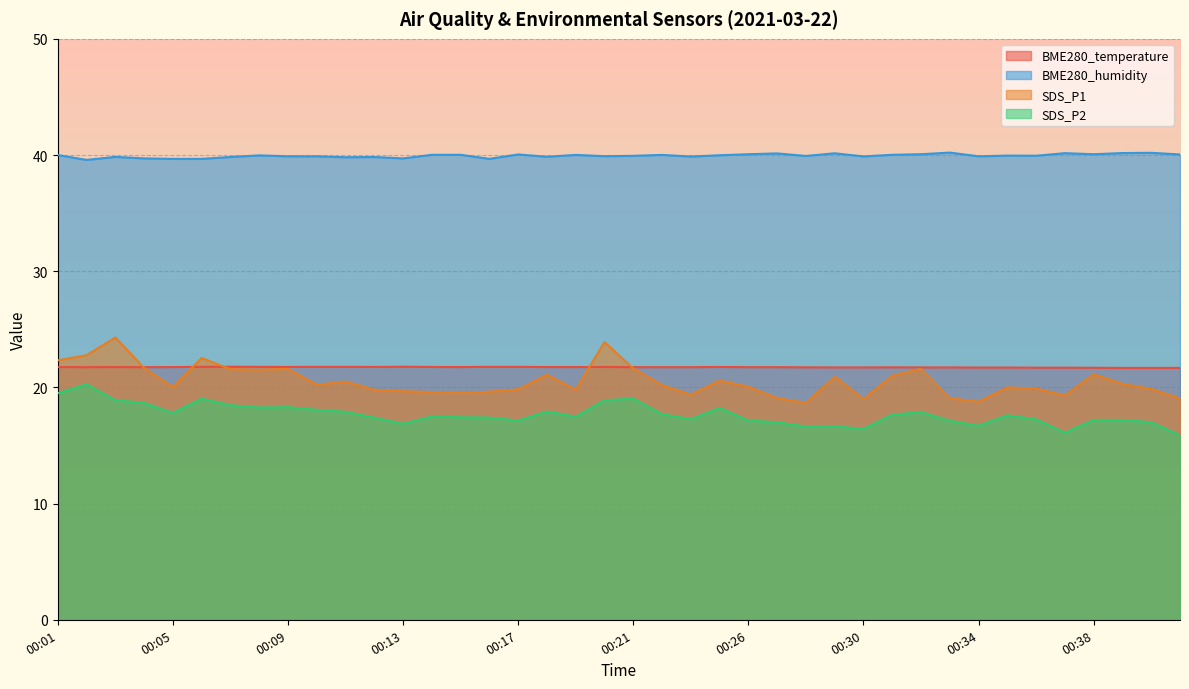

Reading left to right, list all the values displayed in this chart.

BME280_temperature: 21.8	21.7	21.8	21.7	21.8	21.8	21.8	21.8	21.8	21.8	21.8	21.8	21.8	21.8	21.8	21.8	21.8	21.8	21.8	21.8	21.7	21.7	21.7	21.8	21.7	21.7	21.7	21.7	21.7	21.7	21.7	21.7	21.7	21.7	21.7	21.7	21.7	21.7	21.7	21.7
BME280_humidity: 40.0	39.6	39.8	39.7	39.7	39.7	39.8	40.0	39.9	39.9	39.8	39.8	39.7	40.0	40.0	39.7	40.0	39.9	40.0	39.9	39.9	40.0	39.9	40.0	40.1	40.1	39.9	40.1	39.9	40.0	40.1	40.2	39.9	40.0	39.9	40.2	40.1	40.2	40.2	40.0
SDS_P1: 22.3	22.8	24.3	21.7	20.0	22.5	21.6	21.5	21.6	20.2	20.5	19.8	19.7	19.6	19.5	19.6	19.8	21.1	19.8	23.9	21.6	20.2	19.4	20.6	20.1	19.1	18.7	20.9	19.0	21.0	21.6	19.1	18.8	20.0	19.9	19.3	21.1	20.3	19.9	19.1
SDS_P2: 19.5	20.3	18.9	18.7	17.8	19.0	18.5	18.3	18.3	18.1	17.9	17.4	16.9	17.5	17.4	17.4	17.1	17.9	17.5	18.9	19.0	17.7	17.3	18.2	17.1	17.0	16.6	16.6	16.4	17.6	17.9	17.1	16.7	17.6	17.2	16.1	17.2	17.2	17.0	15.9